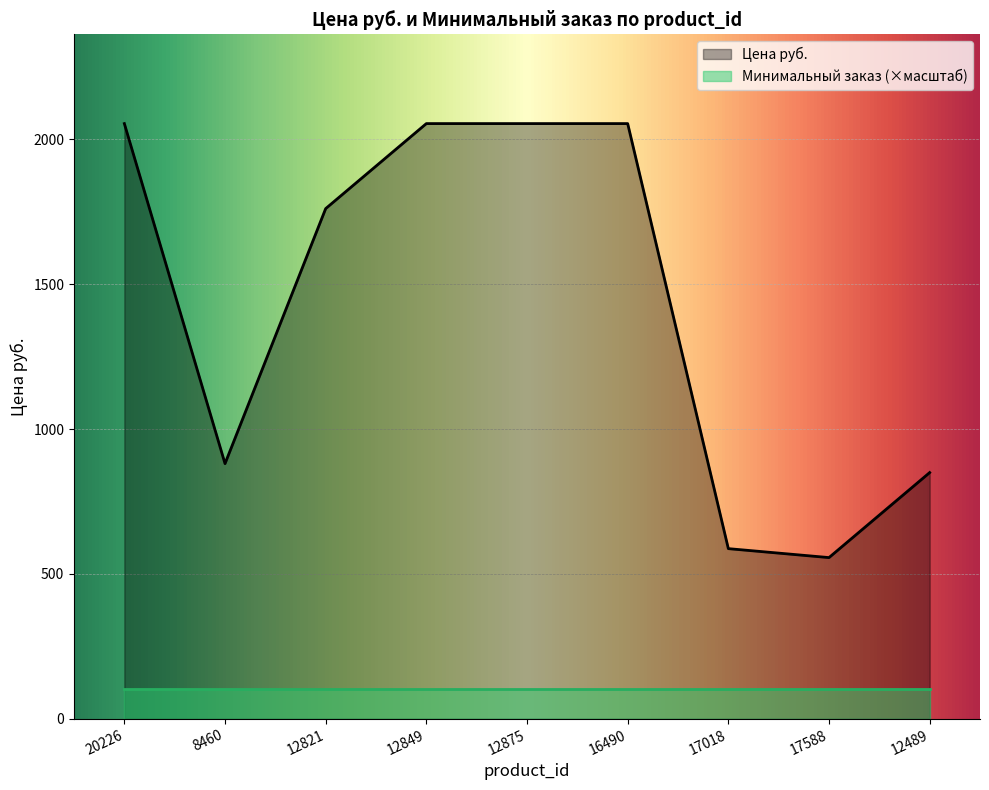

What is the label of the 5th point from the right?

12875